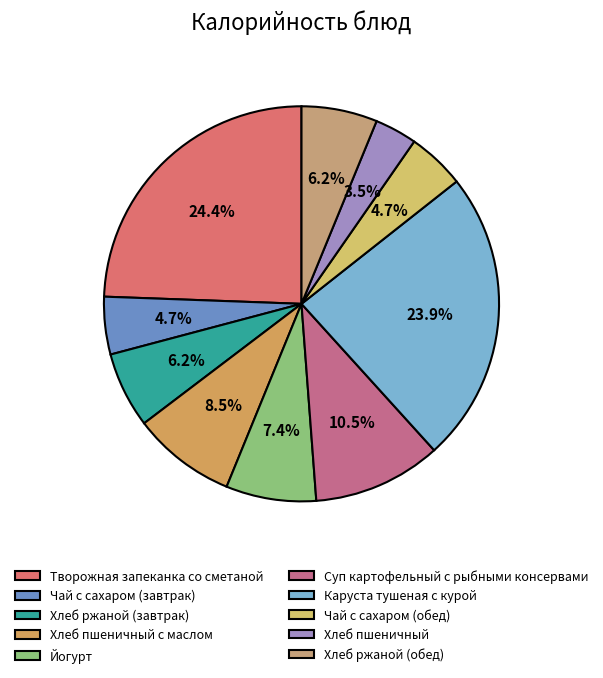

Is it true that Чай с сахаром (обед) is 5% of the pie?

True